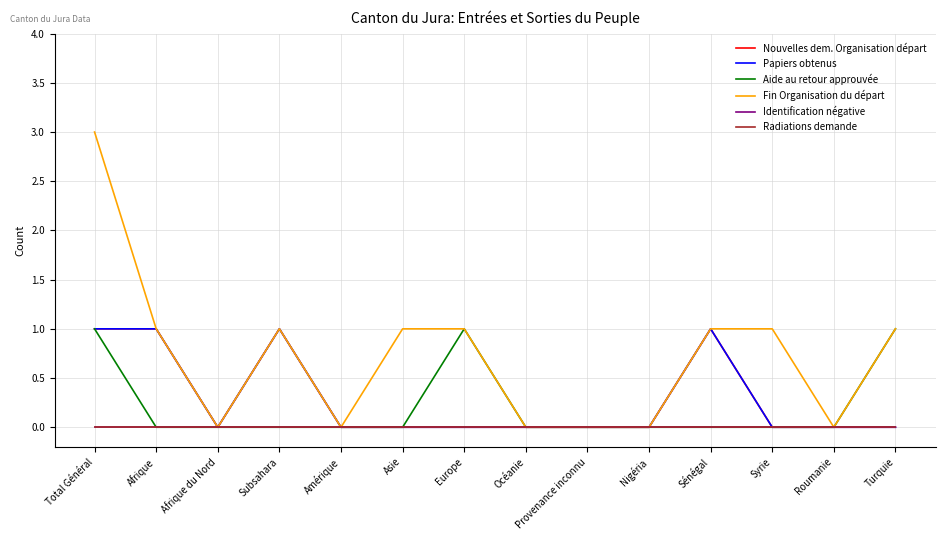

How many lines are shown in the chart?

6